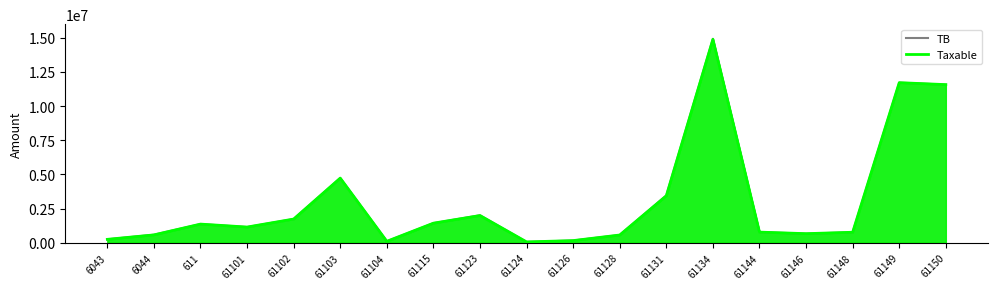

What is the label of the 17th point from the right?

611